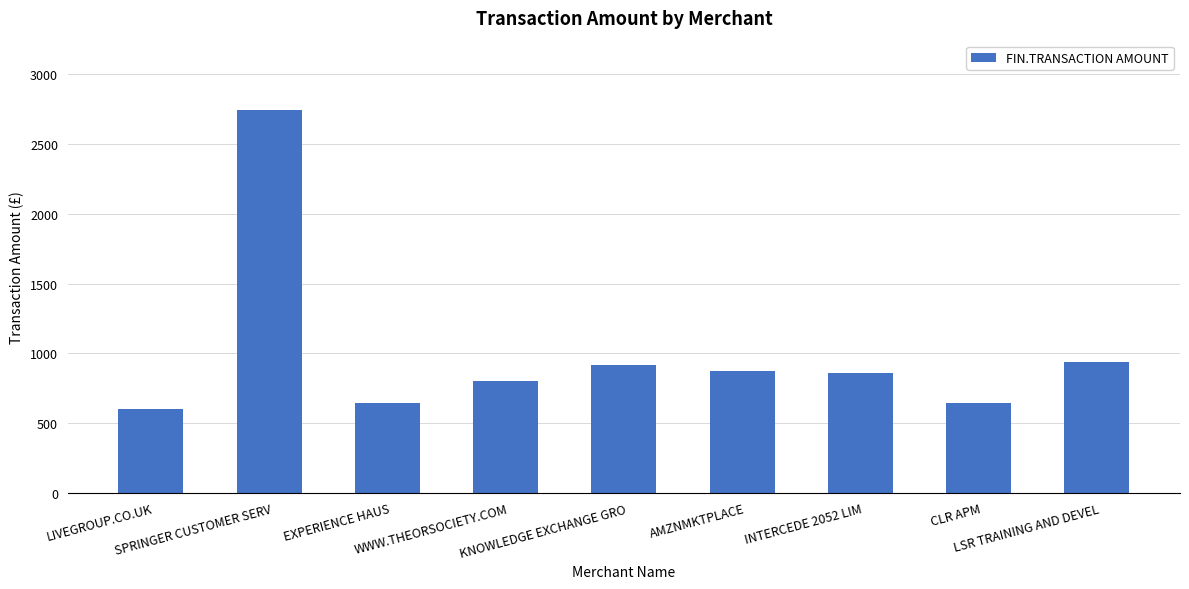

Is it true that the value at KNOWLEDGE EXCHANGE GRO is 1216.2?

False